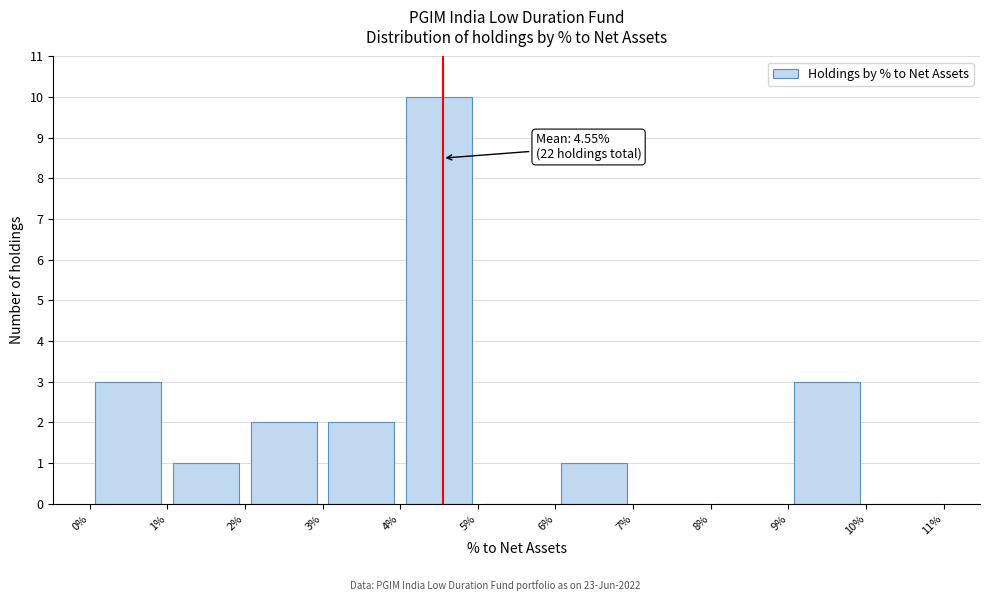

Over which range of the x-axis is the bar tallest?

4% to 5%